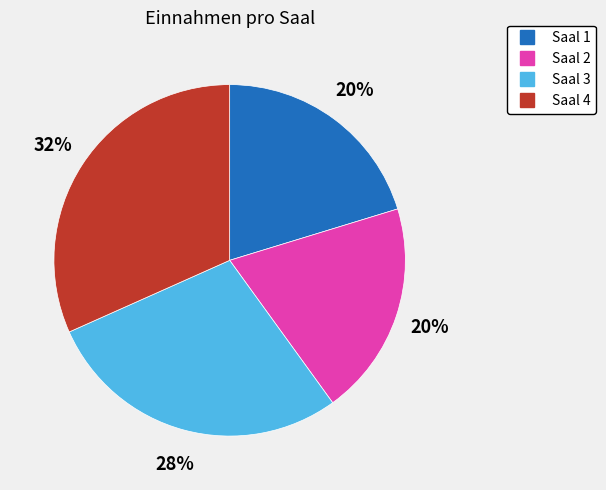

Is it true that Saal 2 is 11% of the pie?

False